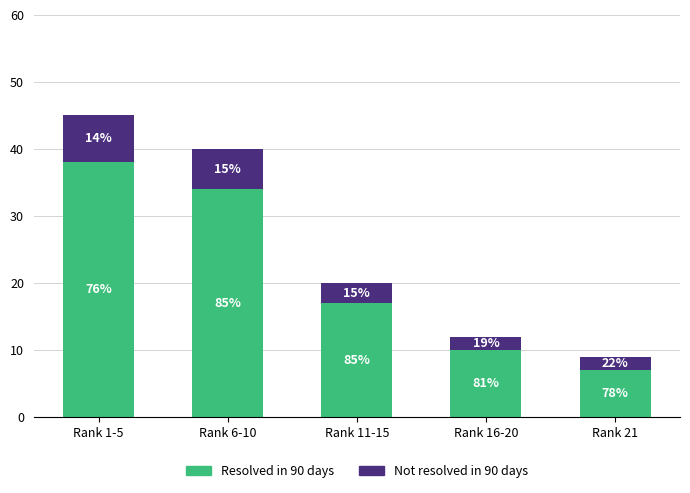

How many bars are there in total?

5